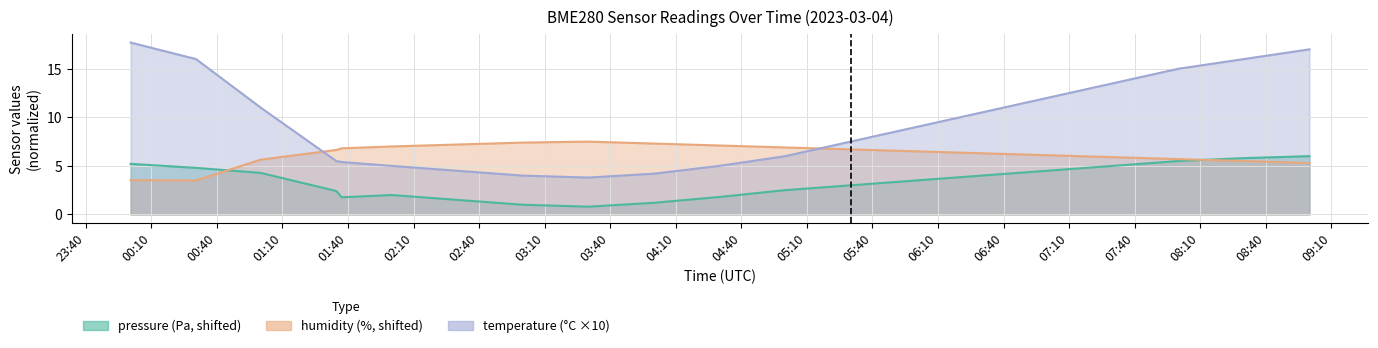

What is the minimum value shown in the chart?

0.8